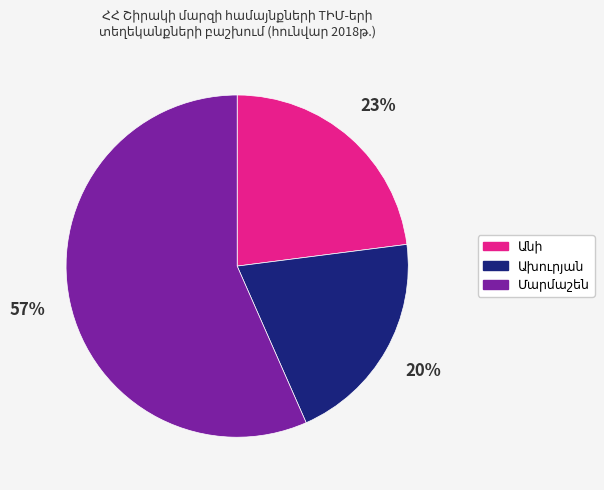

Does any single category account for the majority?

Yes